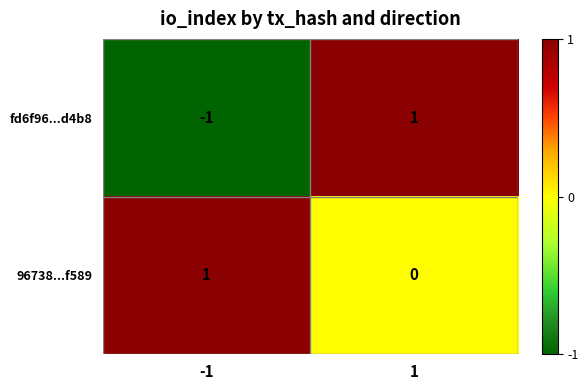

Is the value of fd6f96...d4b8 at 1 greater than the value of 96738...f589 at 1?

Yes